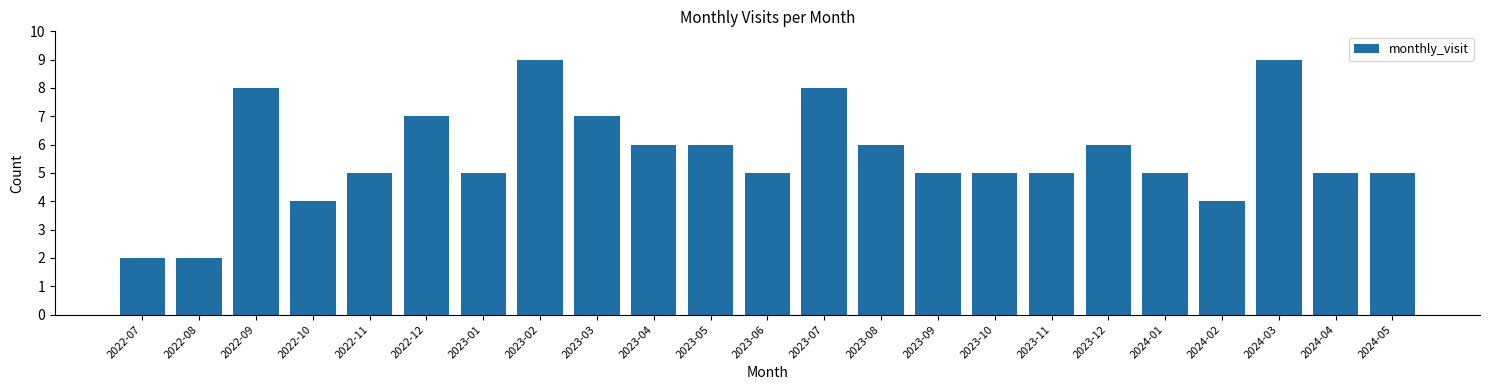

Reading left to right, what are all the values shown in this chart?

2	2	8	4	5	7	5	9	7	6	6	5	8	6	5	5	5	6	5	4	9	5	5